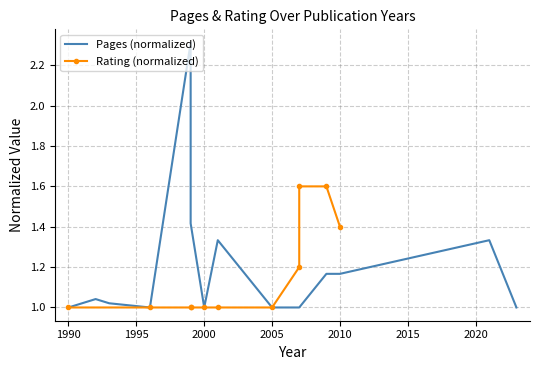

Is it true that the value at 2000 is 1.0?

True